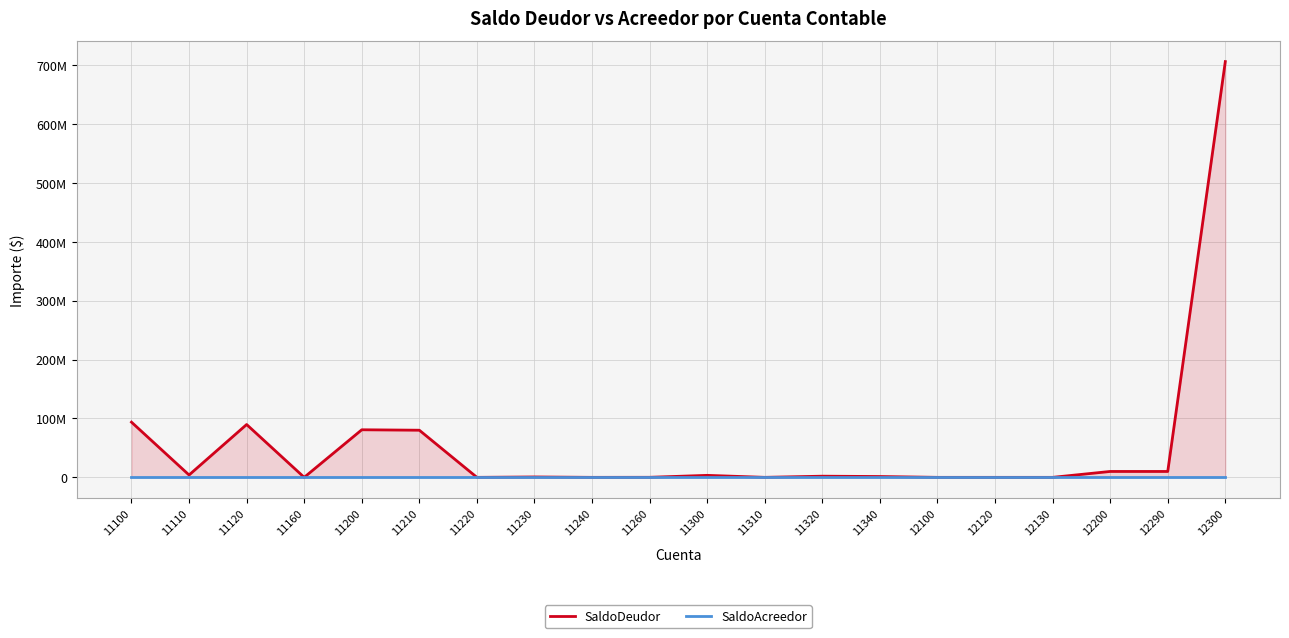

What is the total value across all series at 11210?

80000000.0